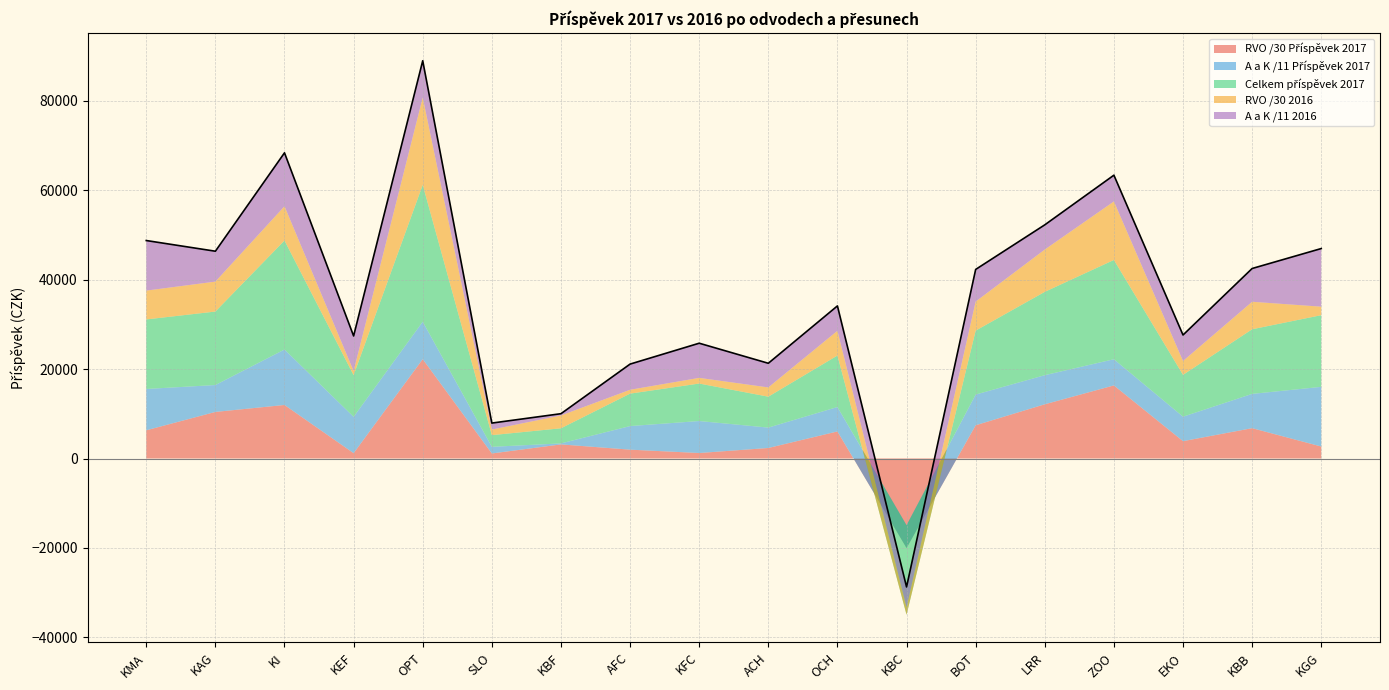

In Celkem příspěvek 2017, how many points are lower than both neighbors (excluding endpoints)?

5